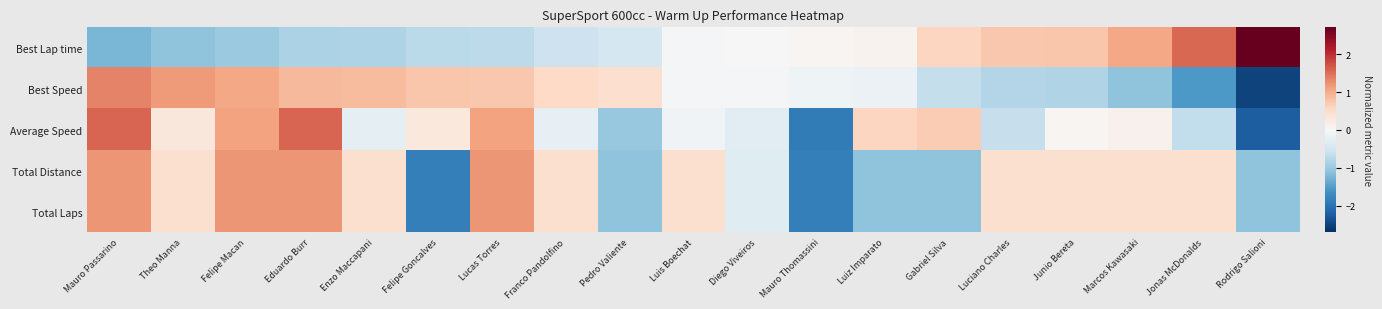

Reading left to right, list all the values displayed in this chart.

Best Lap time: Mauro Passarino=-1.2	Theo Manna=-1.1	Felipe Macan=-1.0	Eduardo Burr=-0.8	Enzo Maccapani=-0.8	Felipe Goncalves=-0.7	Lucas Torres=-0.7	Franco Pandolfino=-0.6	Pedro Valiente=-0.5	Luis Boechat=-0.0	Diego Viveiros=-0.0	Mauro Thomassini=0.0	Luiz Imparato=0.1	Gabriel Silva=0.6	Luciano Charles=0.7	Junio Bereta=0.7	Marcos Kawasaki=1.0	Jonas McDonalds=1.6	Rodrigo Salioni=2.7
Best Speed: Mauro Passarino=1.4	Theo Manna=1.2	Felipe Macan=1.1	Eduardo Burr=0.9	Enzo Maccapani=0.9	Felipe Goncalves=0.7	Lucas Torres=0.7	Franco Pandolfino=0.5	Pedro Valiente=0.4	Luis Boechat=-0.0	Diego Viveiros=-0.0	Mauro Thomassini=-0.1	Luiz Imparato=-0.2	Gabriel Silva=-0.7	Luciano Charles=-0.8	Junio Bereta=-0.8	Marcos Kawasaki=-1.1	Jonas McDonalds=-1.6	Rodrigo Salioni=-2.5
Average Speed: Mauro Passarino=1.6	Theo Manna=0.3	Felipe Macan=1.1	Eduardo Burr=1.6	Enzo Maccapani=-0.3	Felipe Goncalves=0.3	Lucas Torres=1.1	Franco Pandolfino=-0.2	Pedro Valiente=-1.0	Luis Boechat=-0.1	Diego Viveiros=-0.3	Mauro Thomassini=-1.9	Luiz Imparato=0.6	Gabriel Silva=0.7	Luciano Charles=-0.6	Junio Bereta=0.1	Marcos Kawasaki=0.1	Jonas McDonalds=-0.7	Rodrigo Salioni=-2.2
Total Distance: Mauro Passarino=1.2	Theo Manna=0.4	Felipe Macan=1.2	Eduardo Burr=1.2	Enzo Maccapani=0.4	Felipe Goncalves=-1.8	Lucas Torres=1.2	Franco Pandolfino=0.4	Pedro Valiente=-1.1	Luis Boechat=0.4	Diego Viveiros=-0.3	Mauro Thomassini=-1.8	Luiz Imparato=-1.1	Gabriel Silva=-1.1	Luciano Charles=0.4	Junio Bereta=0.4	Marcos Kawasaki=0.4	Jonas McDonalds=0.4	Rodrigo Salioni=-1.1
Total Laps: Mauro Passarino=1.2	Theo Manna=0.4	Felipe Macan=1.2	Eduardo Burr=1.2	Enzo Maccapani=0.4	Felipe Goncalves=-1.8	Lucas Torres=1.2	Franco Pandolfino=0.4	Pedro Valiente=-1.1	Luis Boechat=0.4	Diego Viveiros=-0.3	Mauro Thomassini=-1.8	Luiz Imparato=-1.1	Gabriel Silva=-1.1	Luciano Charles=0.4	Junio Bereta=0.4	Marcos Kawasaki=0.4	Jonas McDonalds=0.4	Rodrigo Salioni=-1.1